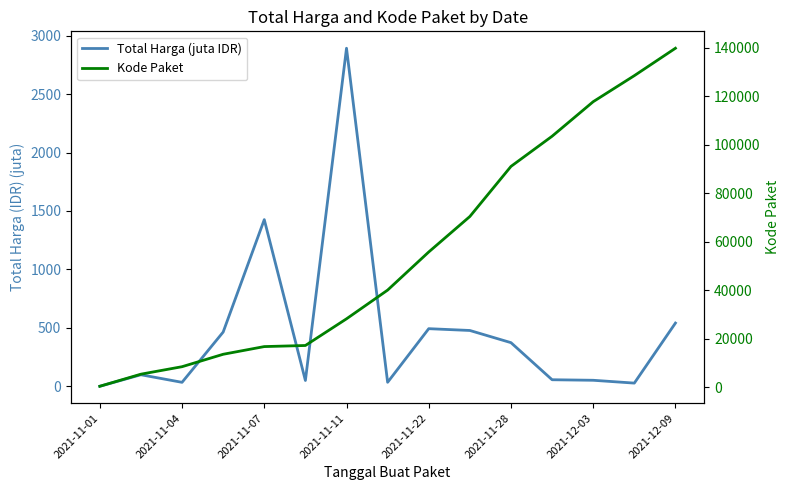

What is the value of the Total Harga (juta IDR) point at the 3rd from the left?

34.0